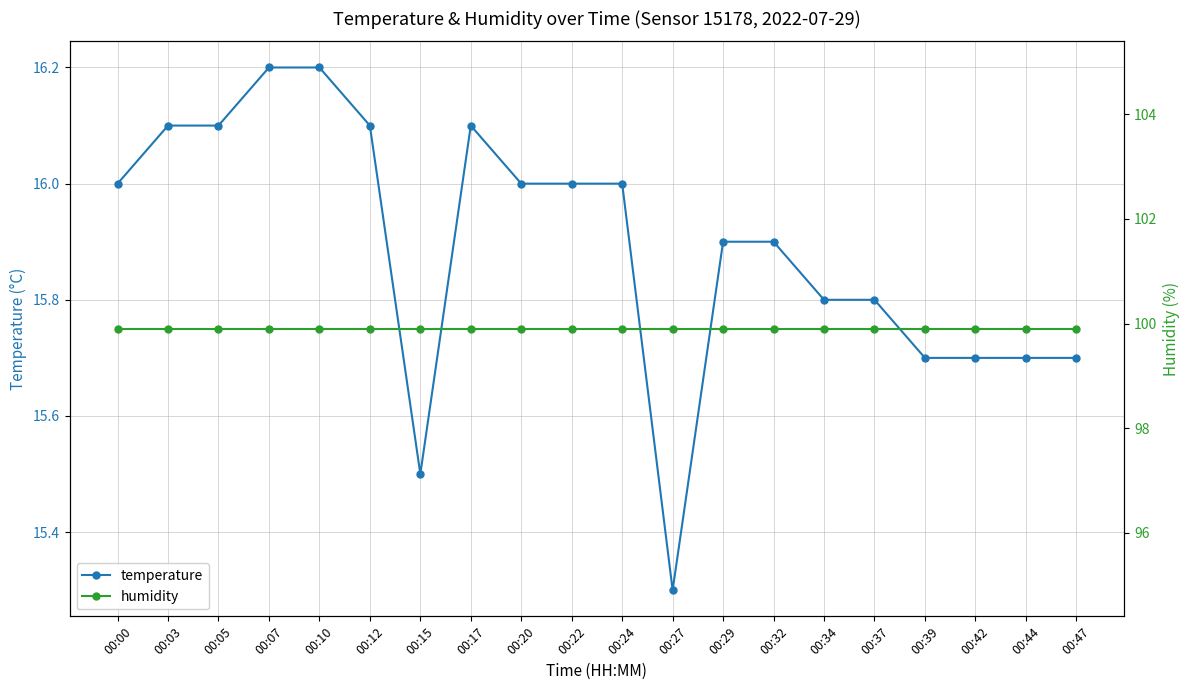

Reading right to left, transcribe all the data shown in this chart.

temperature: 15.7	15.7	15.7	15.7	15.8	15.8	15.9	15.9	15.3	16.0	16.0	16.0	16.1	15.5	16.1	16.2	16.2	16.1	16.1	16.0
humidity: 99.9	99.9	99.9	99.9	99.9	99.9	99.9	99.9	99.9	99.9	99.9	99.9	99.9	99.9	99.9	99.9	99.9	99.9	99.9	99.9